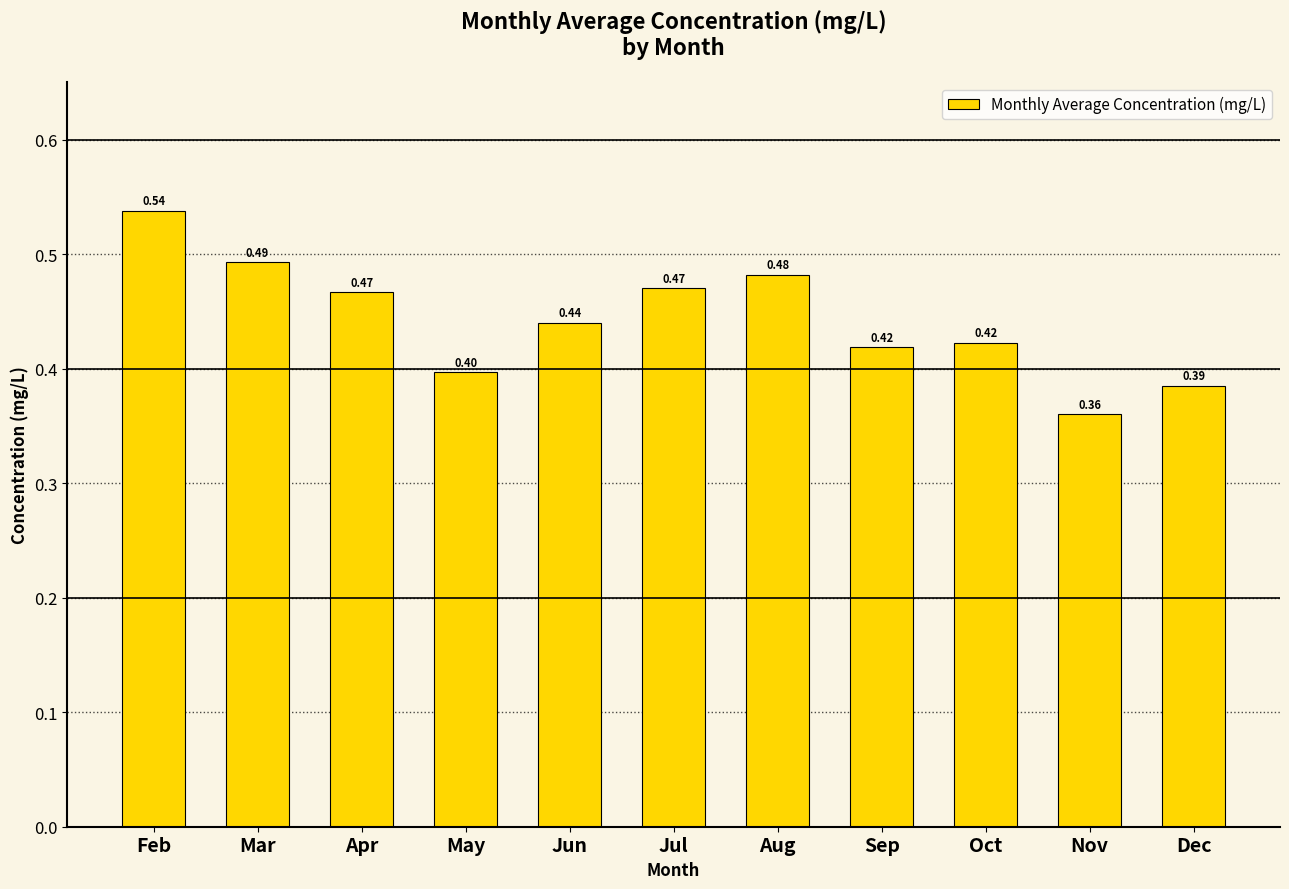

At which category does the chart reach its minimum across all series?

Nov